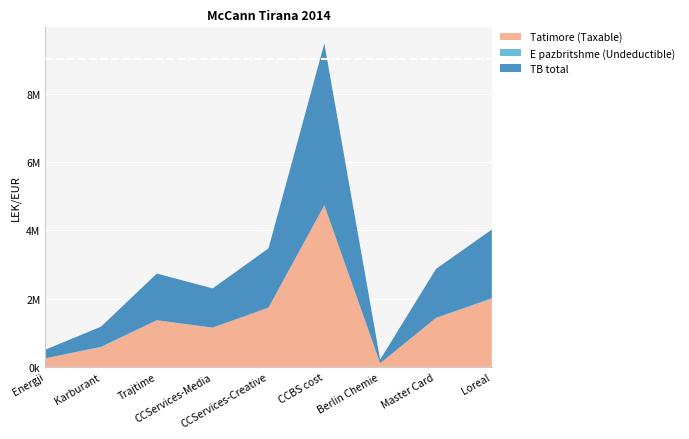

Reading left to right, list all the values displayed in this chart.

Tatimore (Taxable): 6043=250227.1	6044=575296.9	611=1366068.5	61101=1149043.7	61102=1735151.5	61103=4731146.9	61104=105900.0	61115=1434003.2	61123=1991862.2
E pazbritshme (Undeductible): 6043=0.0	6044=12822.0	611=0.0	61101=0.0	61102=0.0	61103=3920.0	61104=0.0	61115=250.0	61123=18500.0
TB total: 6043=250227.1	6044=588118.9	611=1366068.5	61101=1149043.7	61102=1735151.5	61103=4735066.9	61104=105900.0	61115=1434003.2	61123=2010362.2